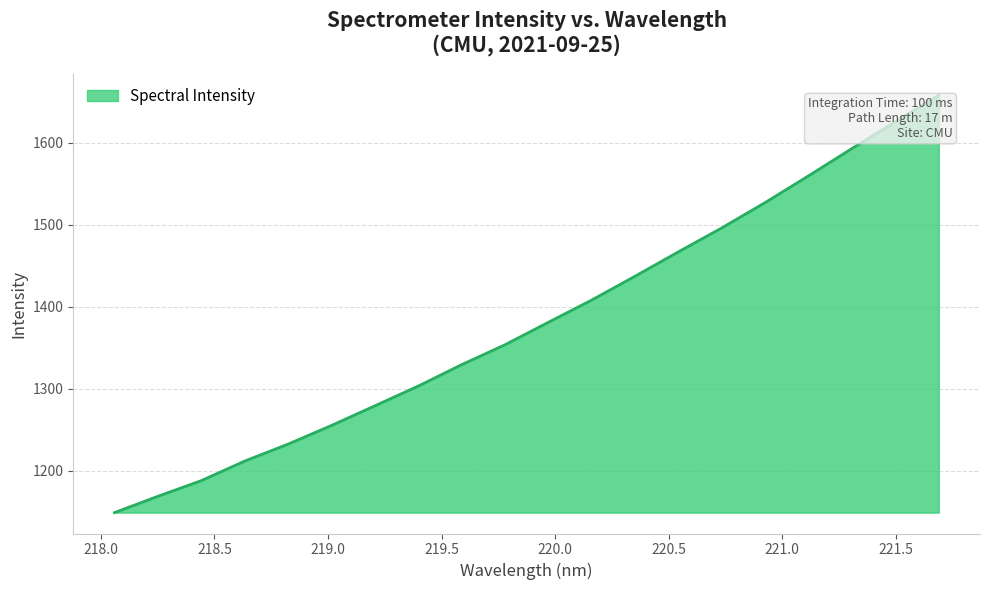

What is the maximum value shown in the chart?

1658.5